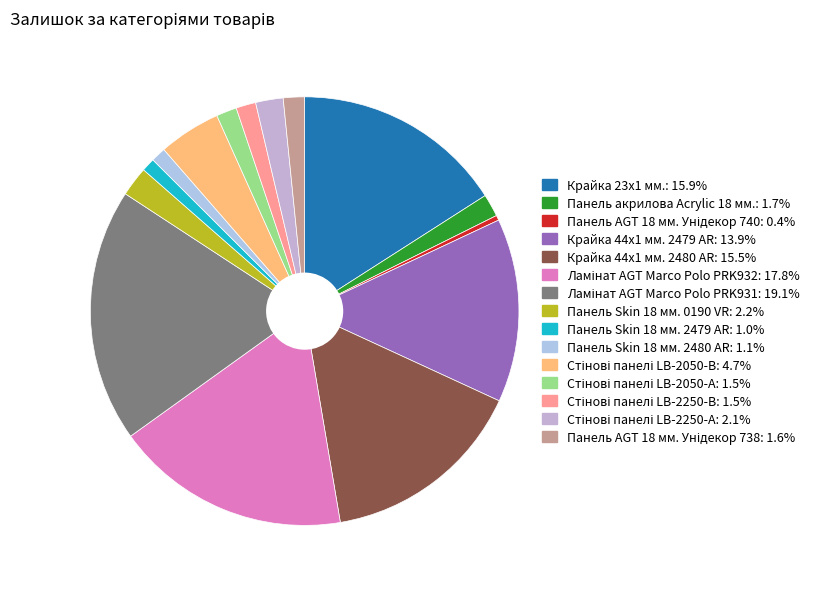

Is it true that Крайка 23x1 мм. is 11% of the pie?

False